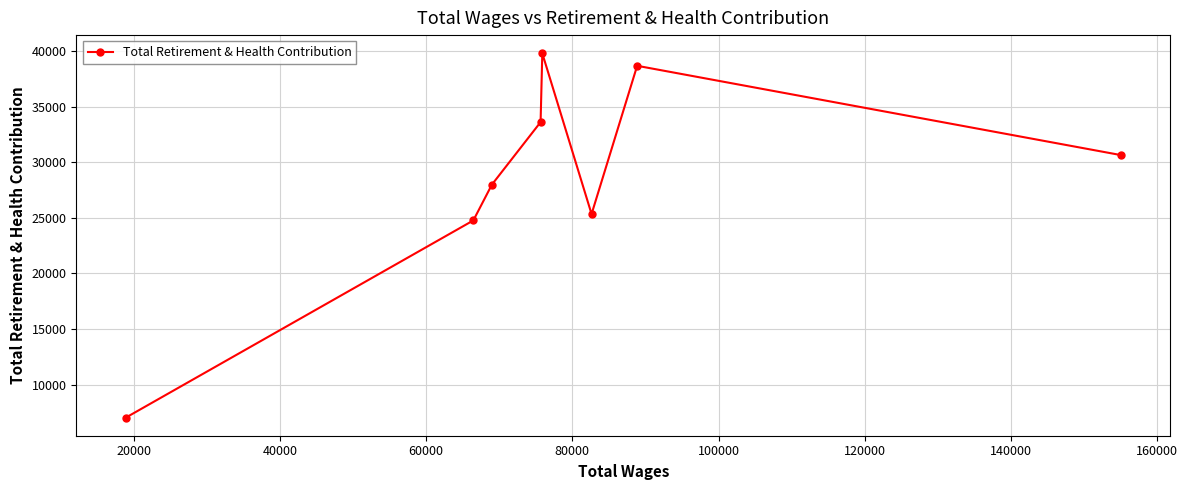

Reading left to right, extract all data points from this chart.

7035	24759	27979	33597	39784	25331	38662	30637